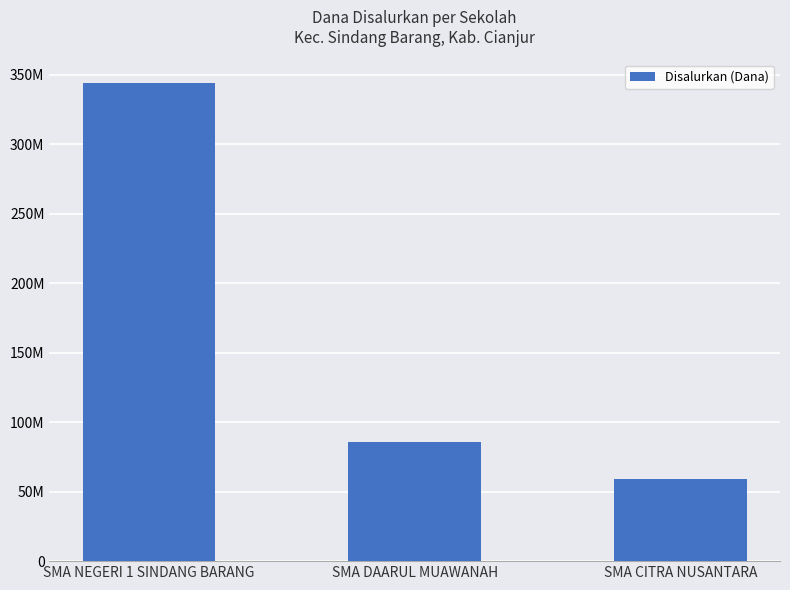

Which has a higher value, SMA NEGERI 1 SINDANG BARANG or SMA CITRA NUSANTARA?

SMA NEGERI 1 SINDANG BARANG